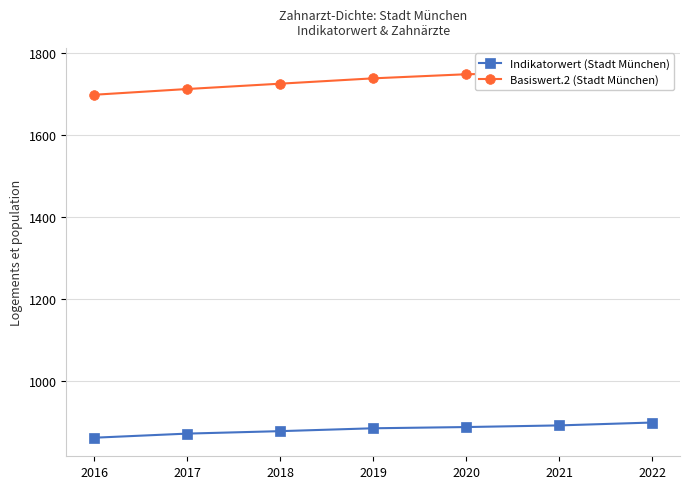

What is the total value across all series at 2021?

2644